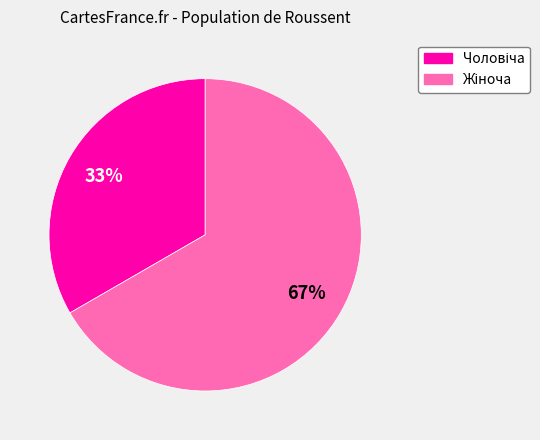

To the nearest percent, what is the average slice percentage?

50%